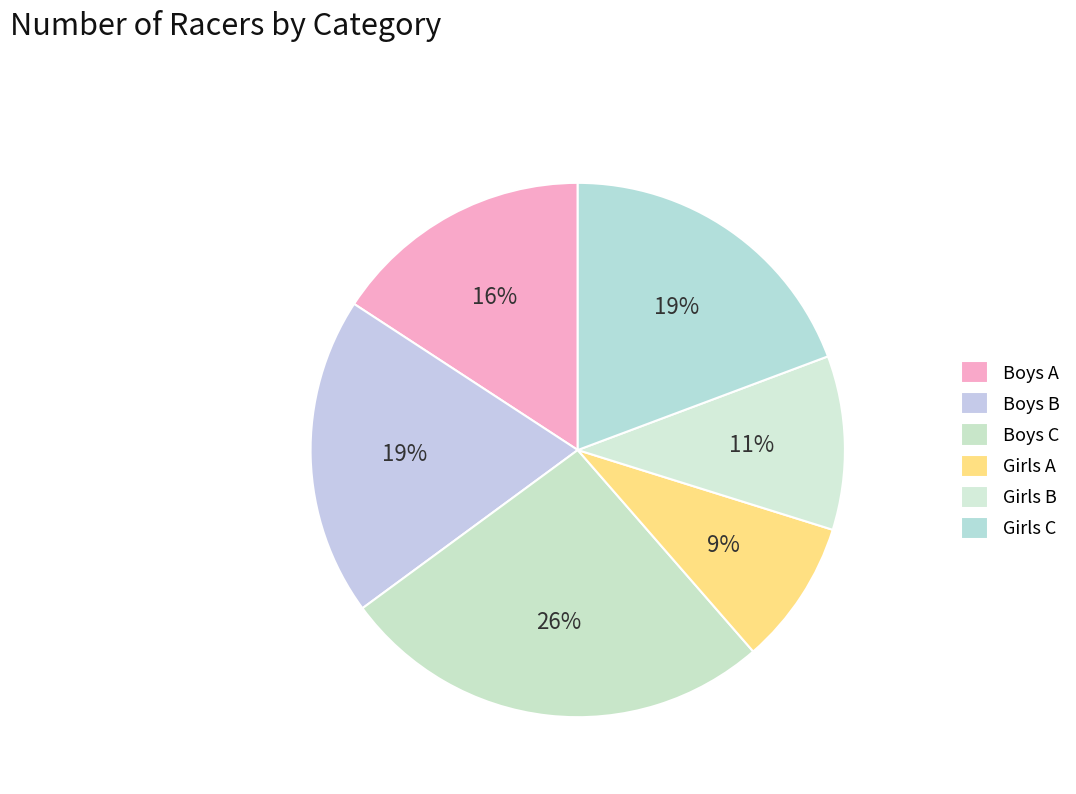

How many segments does this pie chart have?

6